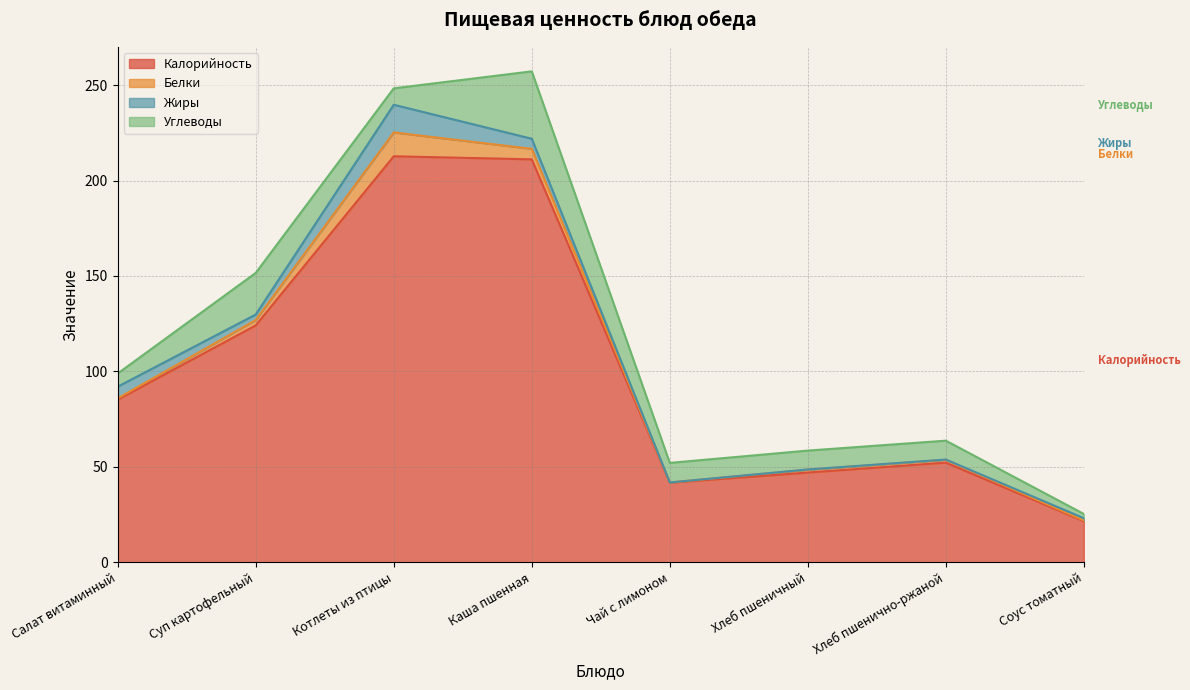

What are all the series names shown in the legend?

Калорийность, Белки, Жиры, Углеводы